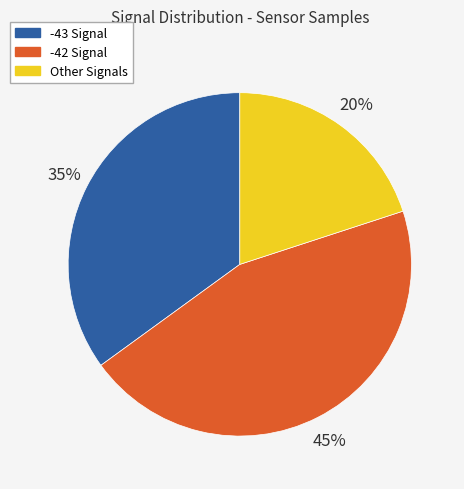

Combined, do Other Signals and -42 Signal account for over 50%?

Yes